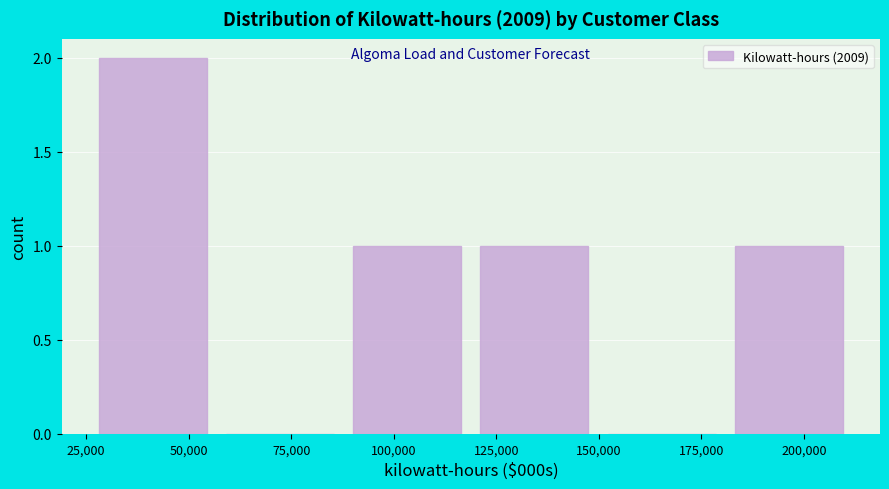

Reading left to right, what are all the values shown in this chart?

50,000=2	75,000=0	100,000=1	125,000=1	175,000=0	200,000=1